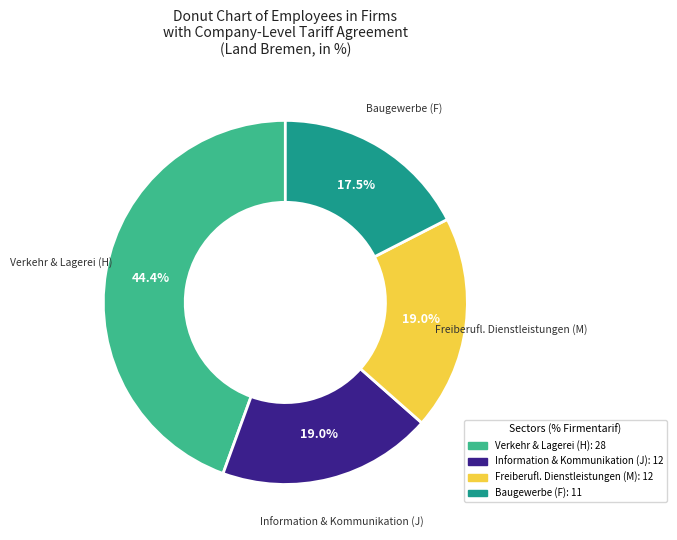

To the nearest percent, what is the difference between the largest and smallest slice percentages?

27%